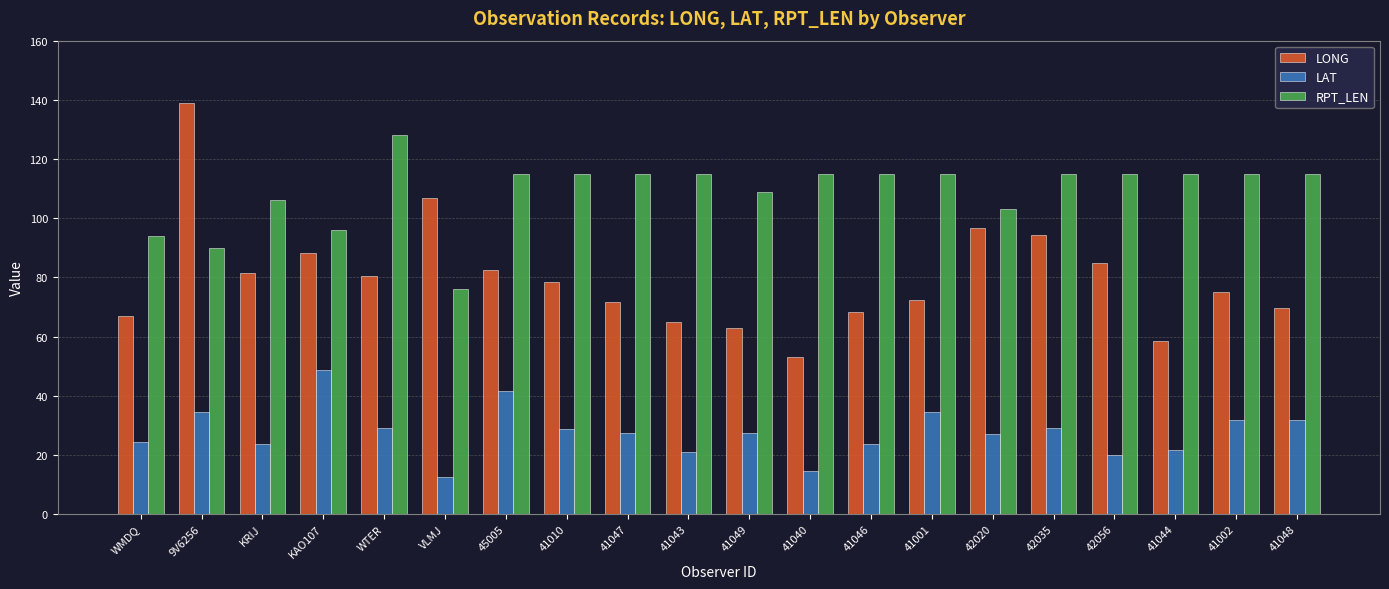

How many values in the LONG series are below 78?

10